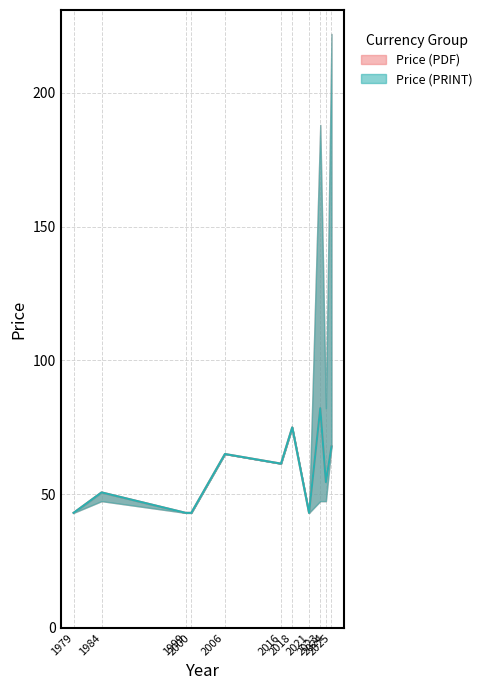

At which category does Price (PDF) reach its first local valley?

2016